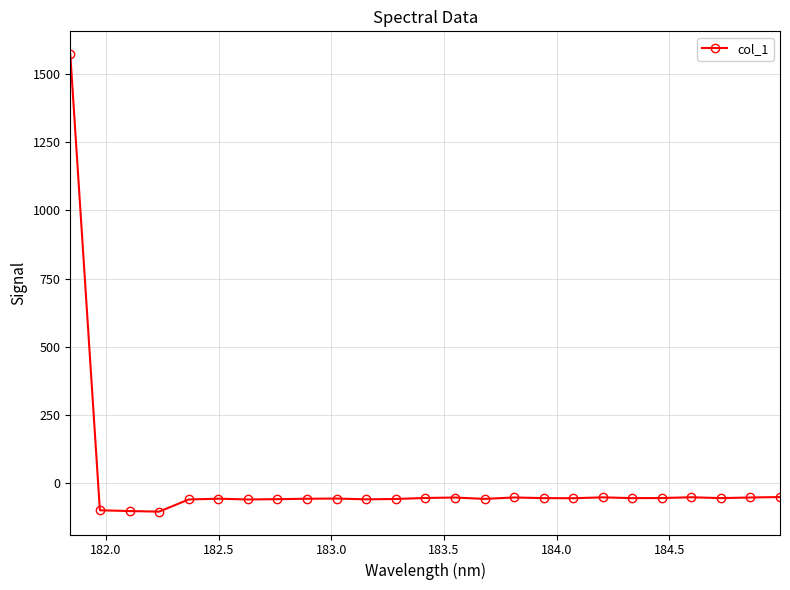

What is the average value?

4.0